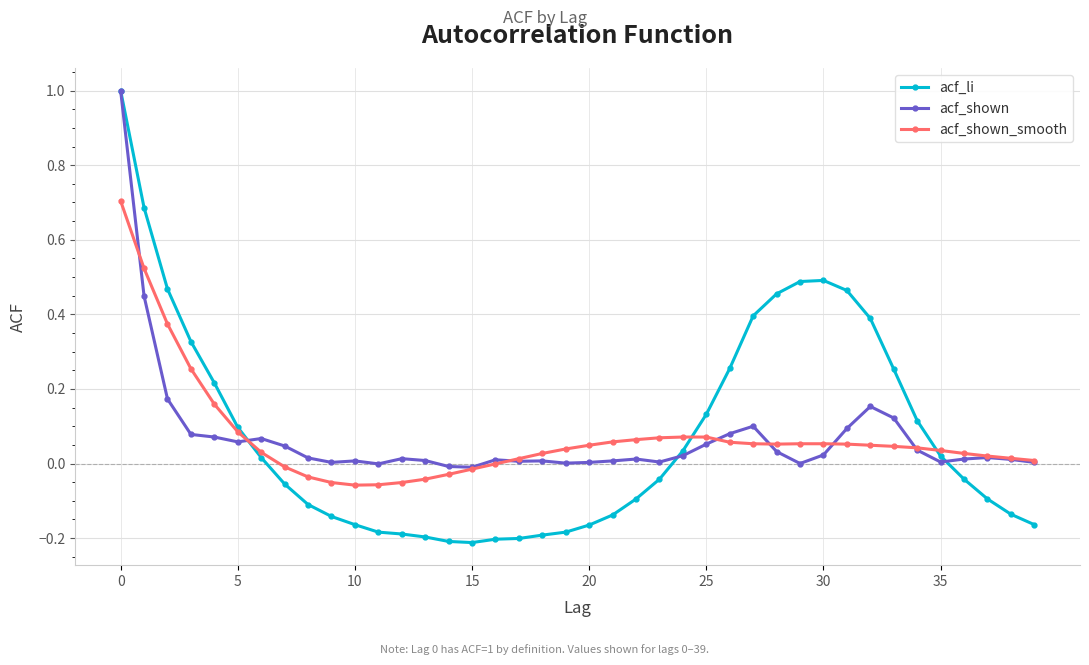

What are all the series names shown in the legend?

acf_li, acf_shown, acf_shown_smooth